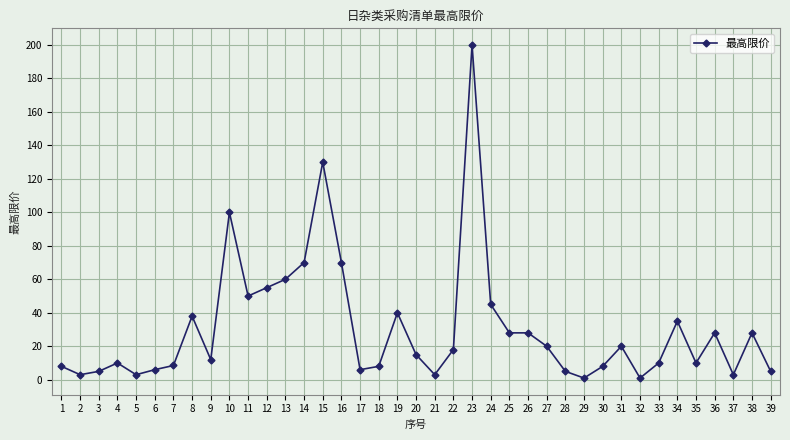

Is it true that the value at 31 is 20.0?

True